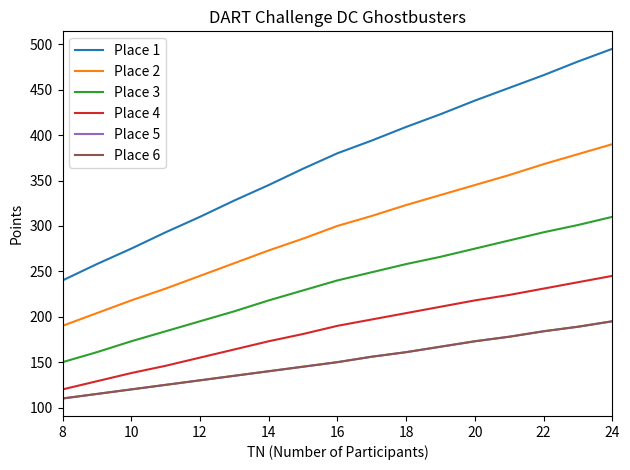

What is the sum of all Place 4 values?

3164